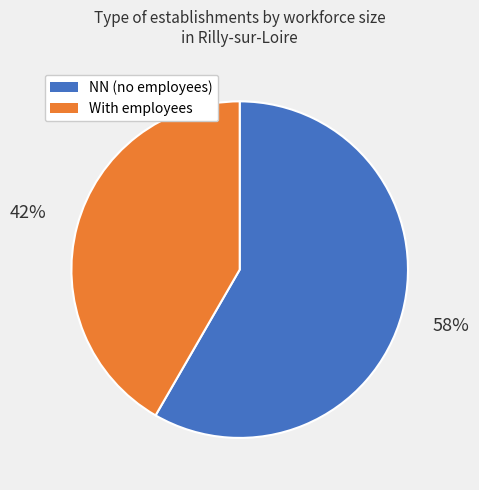

Between With employees and NN (no employees), which is larger?

NN (no employees)